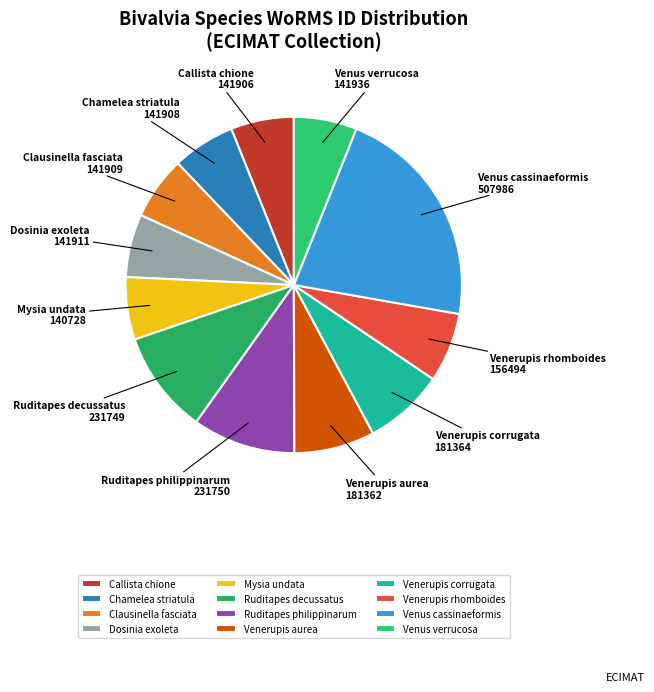

Which category has the biggest portion of the pie?

Venus cassinaeformis